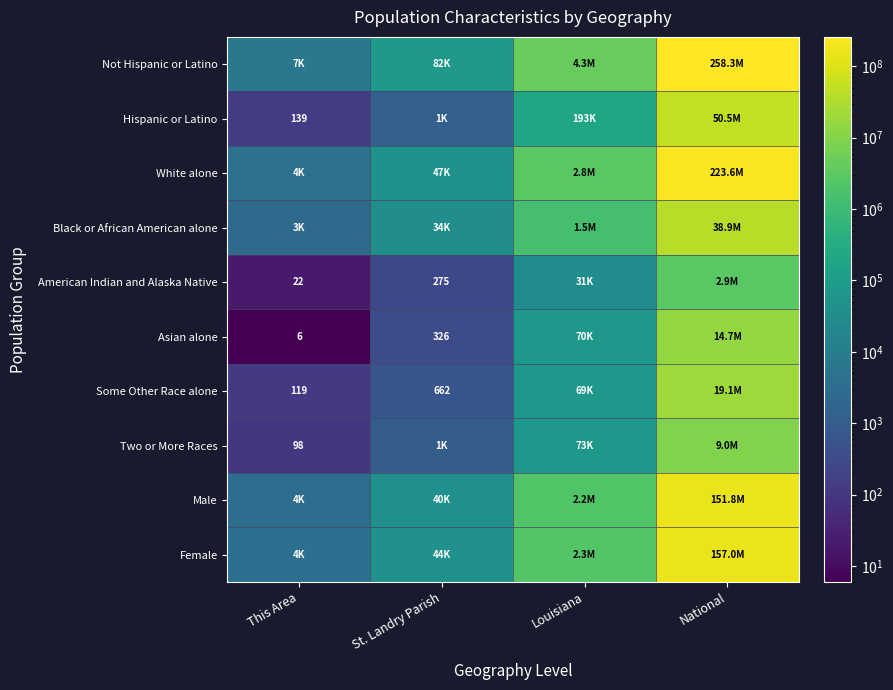

What is the sum of the American Indian and Alaska Native values at St. Landry Parish and This Area?

297